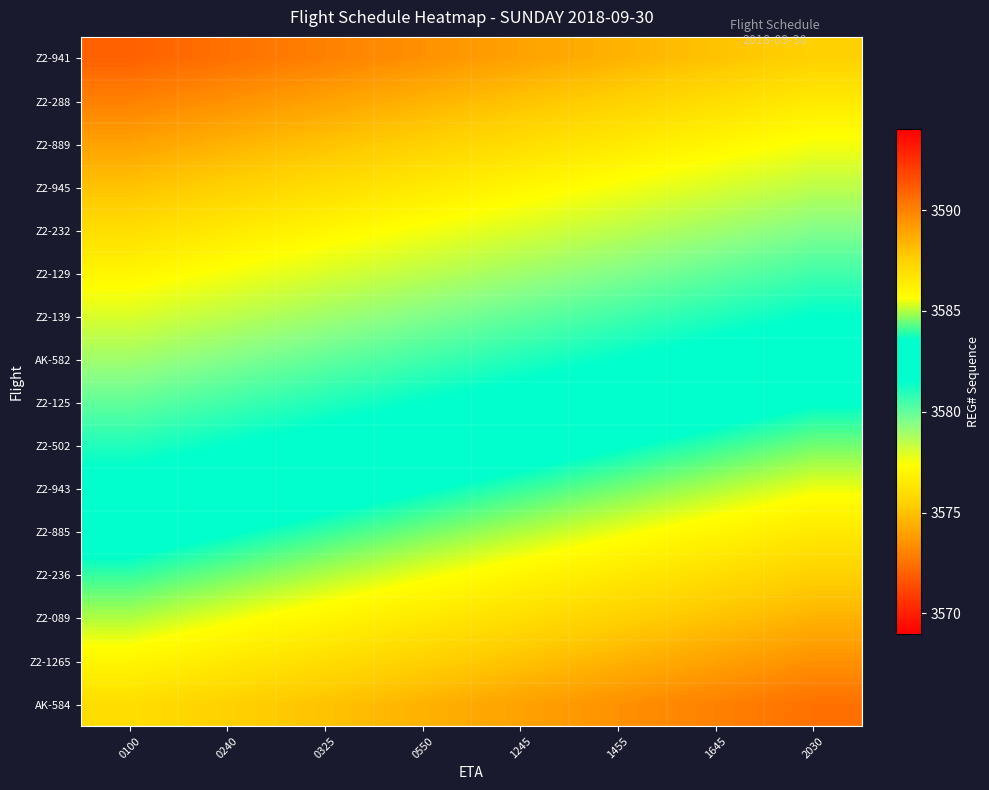

Rank the series at 1455 from lowest to highest value.

Z2-941, Z2-288, Z2-889, Z2-945, Z2-232, Z2-129, Z2-139, AK-582, Z2-125, Z2-502, Z2-943, Z2-885, Z2-236, Z2-089, Z2-1265, AK-584